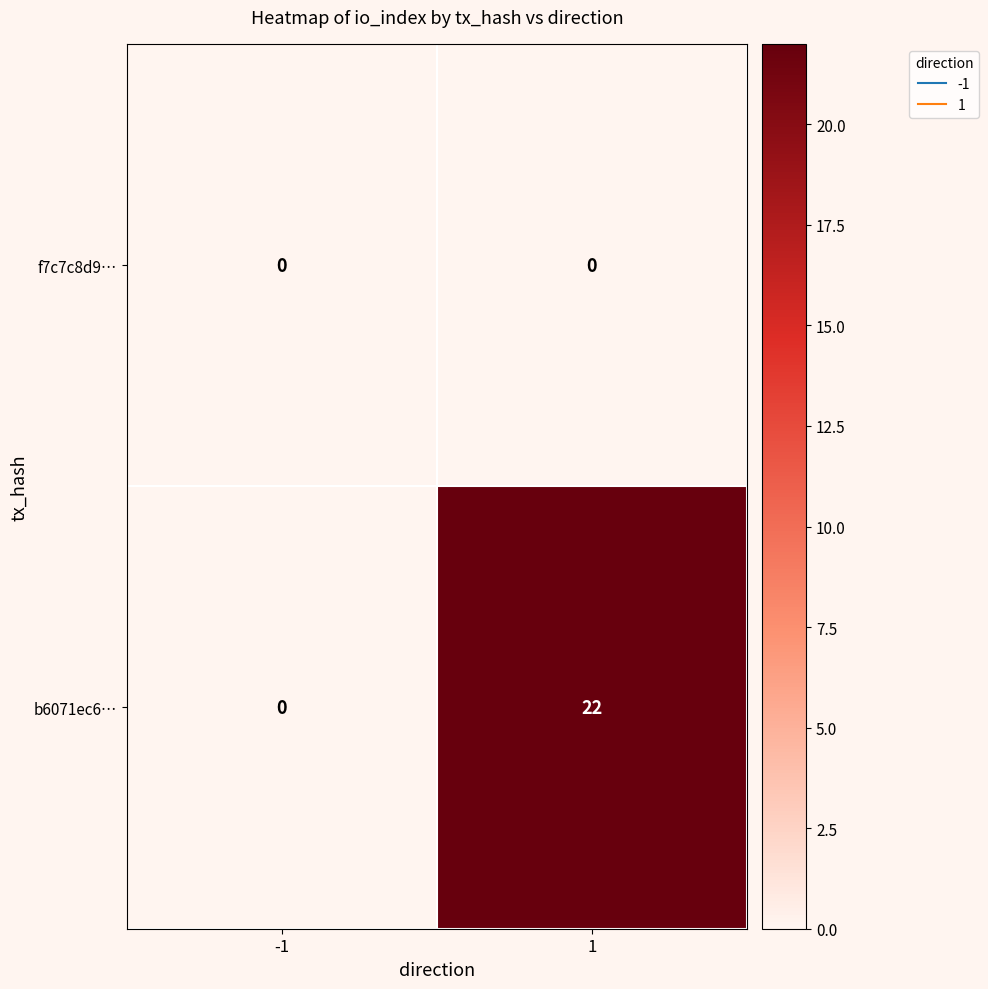

Which series has the largest total across all categories?

b6071ec6…